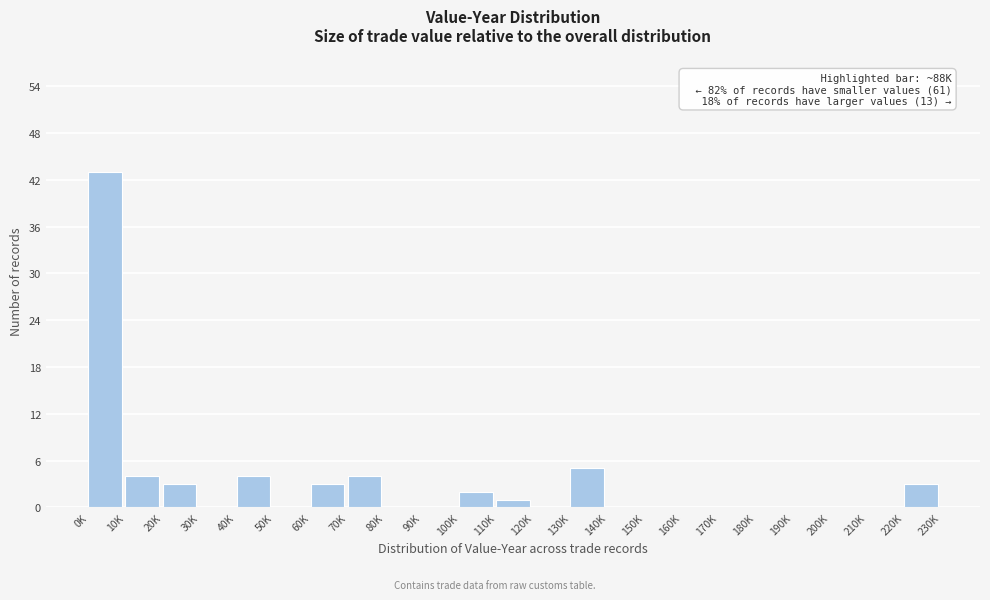

Reading left to right, what are all the values shown in this chart?

0K=43	10K=4	20K=3	30K=0	40K=4	50K=0	60K=3	70K=4	80K=0	90K=0	100K=2	110K=1	120K=0	130K=5	140K=0	150K=0	160K=0	170K=0	180K=0	190K=0	200K=0	210K=0	220K=3